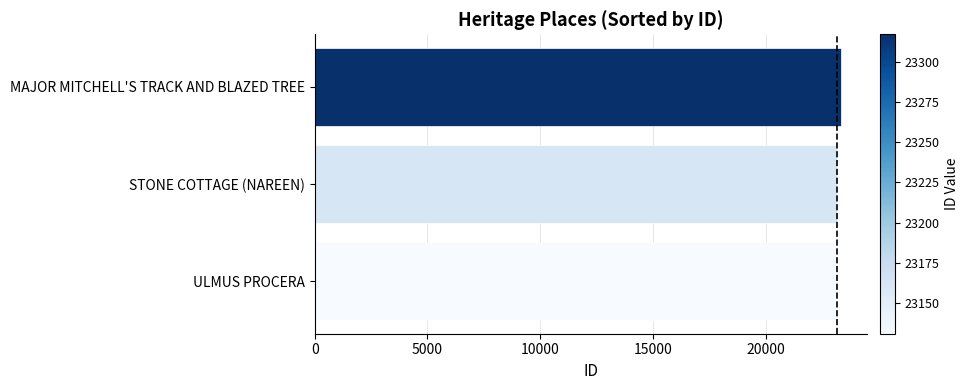

The value at ULMUS PROCERA is 23131. True or false?

True